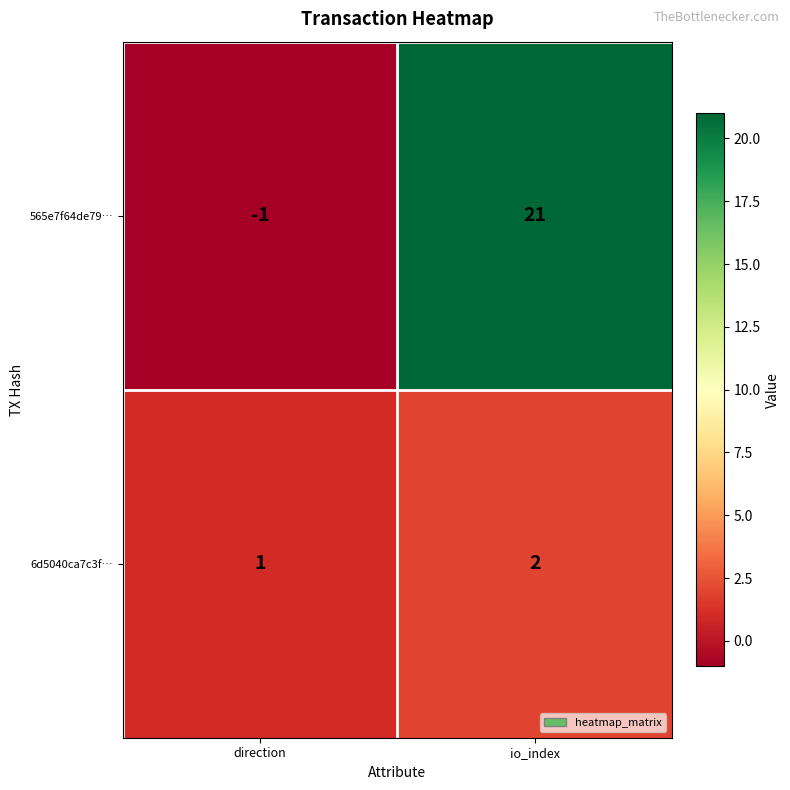

How many positive values does the 565e7f64de79… series have?

1